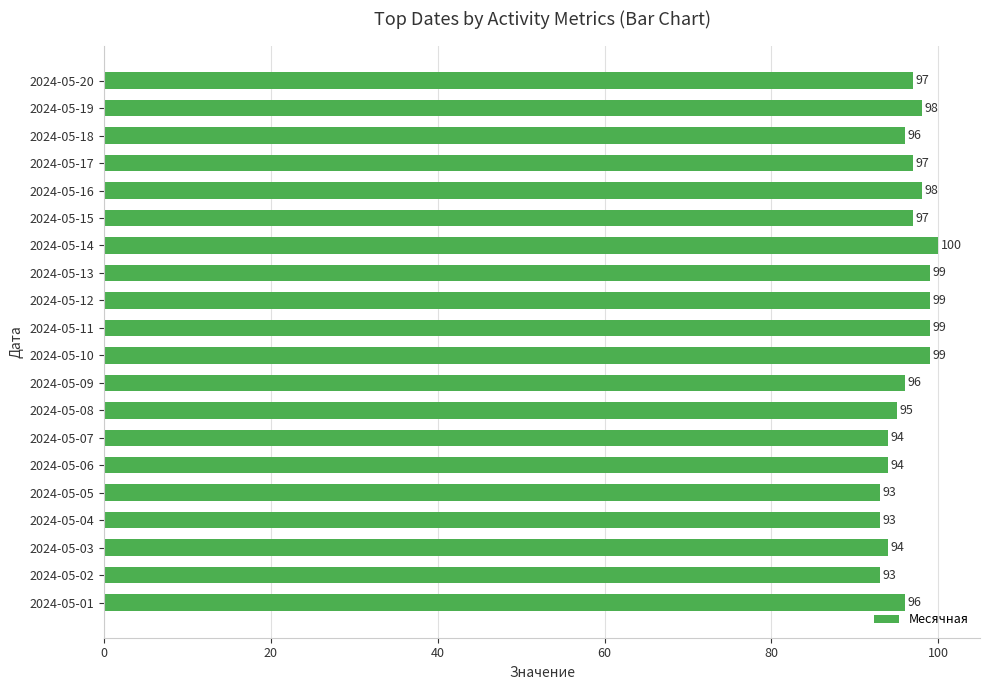

What is the value of the 10th bar from the top?

99